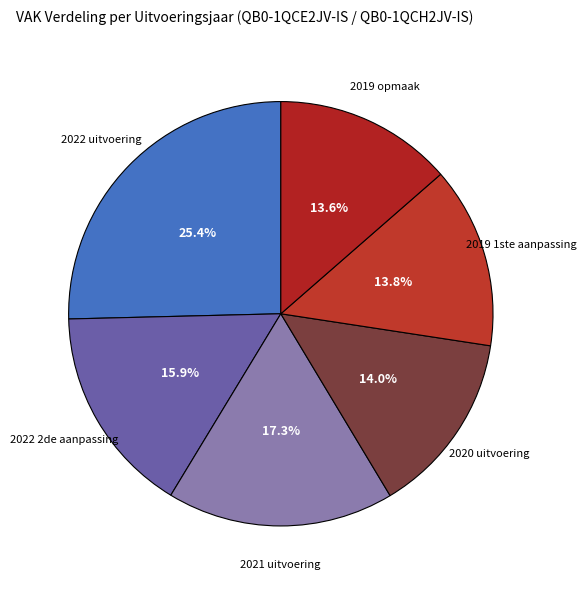

How many segments does this pie chart have?

6